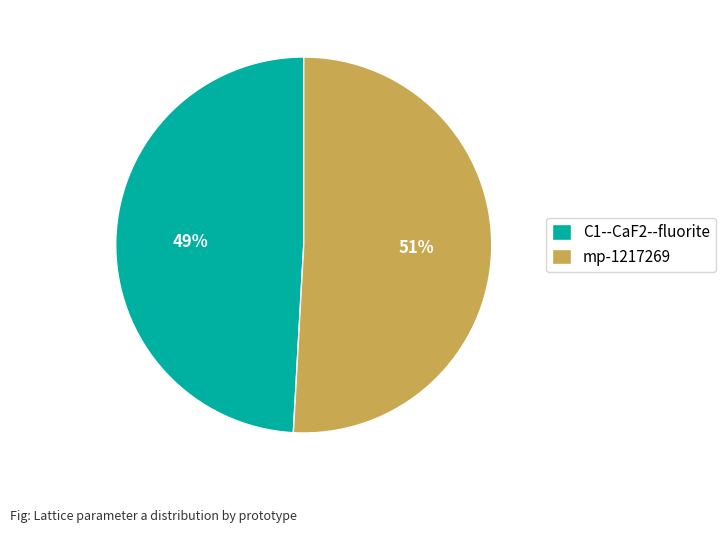

What is the majority slice?

mp-1217269